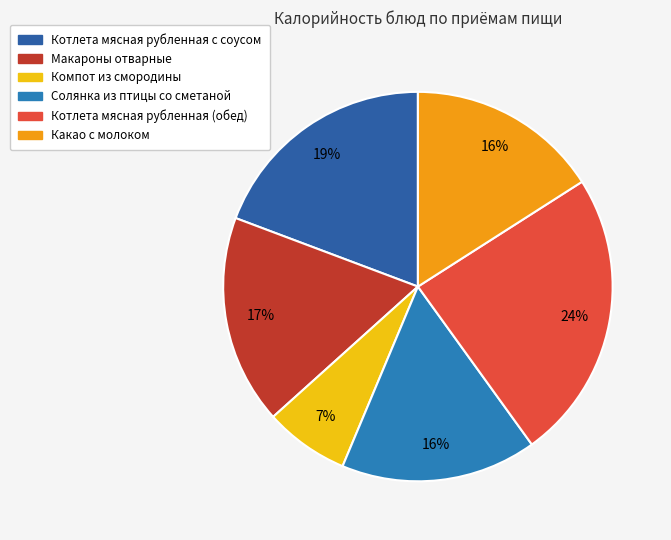

Count the number of slices in the pie.

6